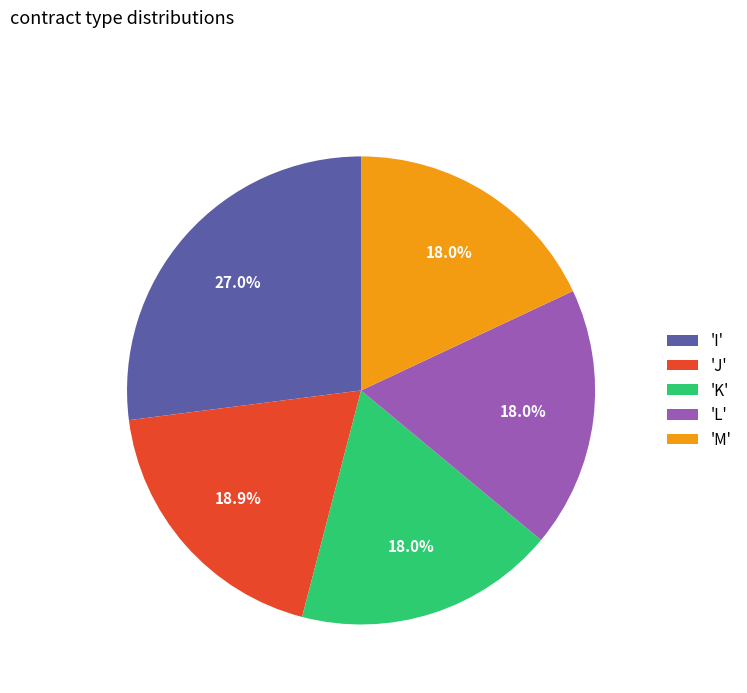

Is there any slice that represents more than half of the pie?

No